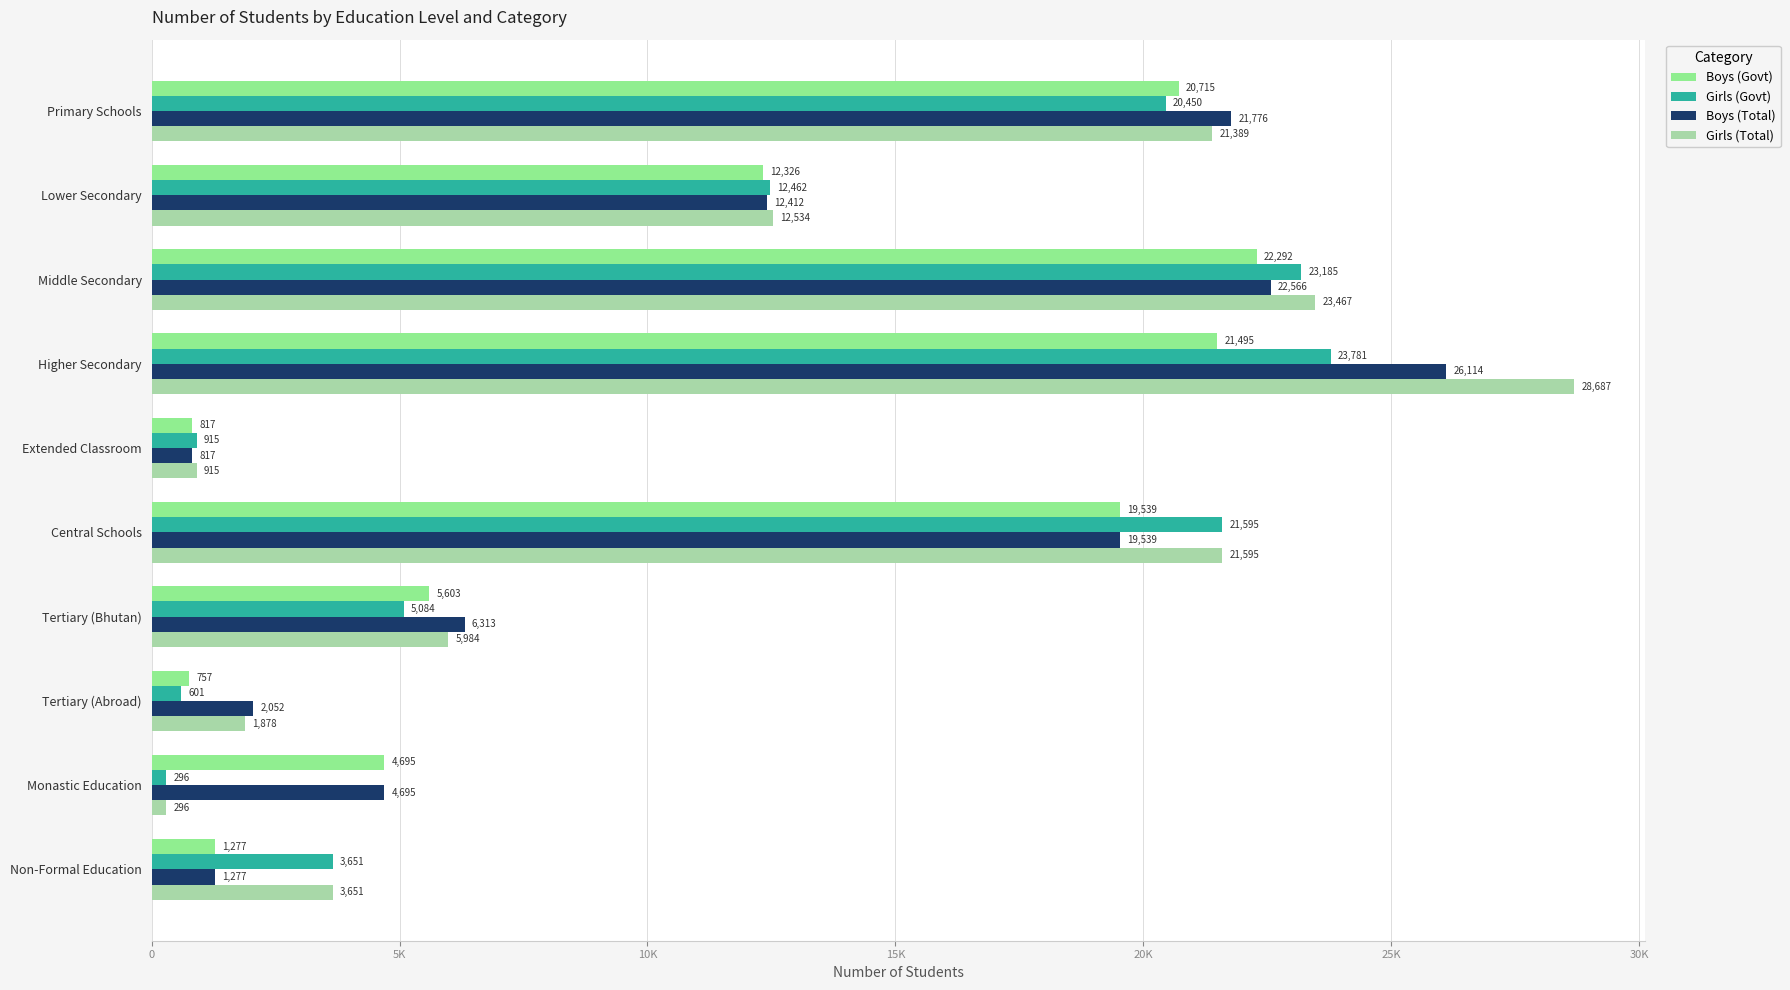

List the labels in order of Boys (Total) value, largest first.

Higher Secondary, Middle Secondary, Primary Schools, Central Schools, Lower Secondary, Tertiary (Bhutan), Monastic Education, Tertiary (Abroad), Non-Formal Education, Extended Classroom